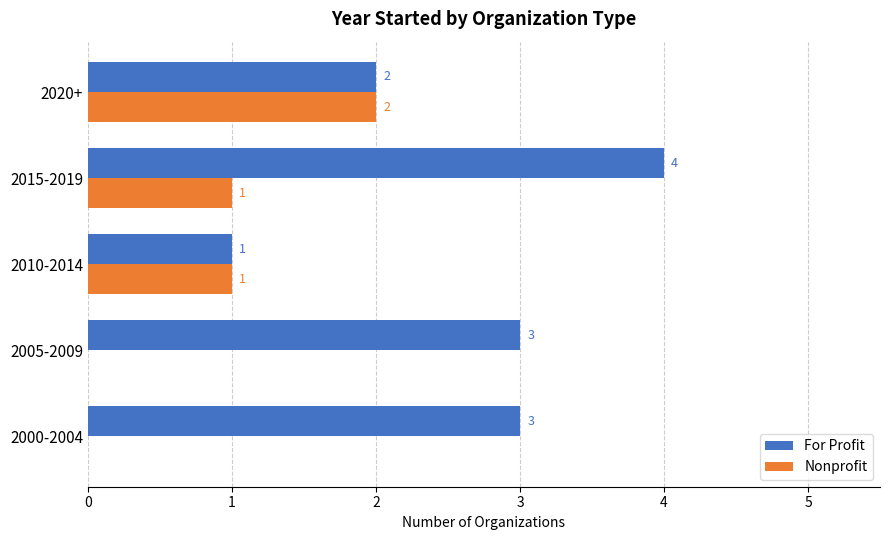

What are all the series names shown in the legend?

For Profit, Nonprofit